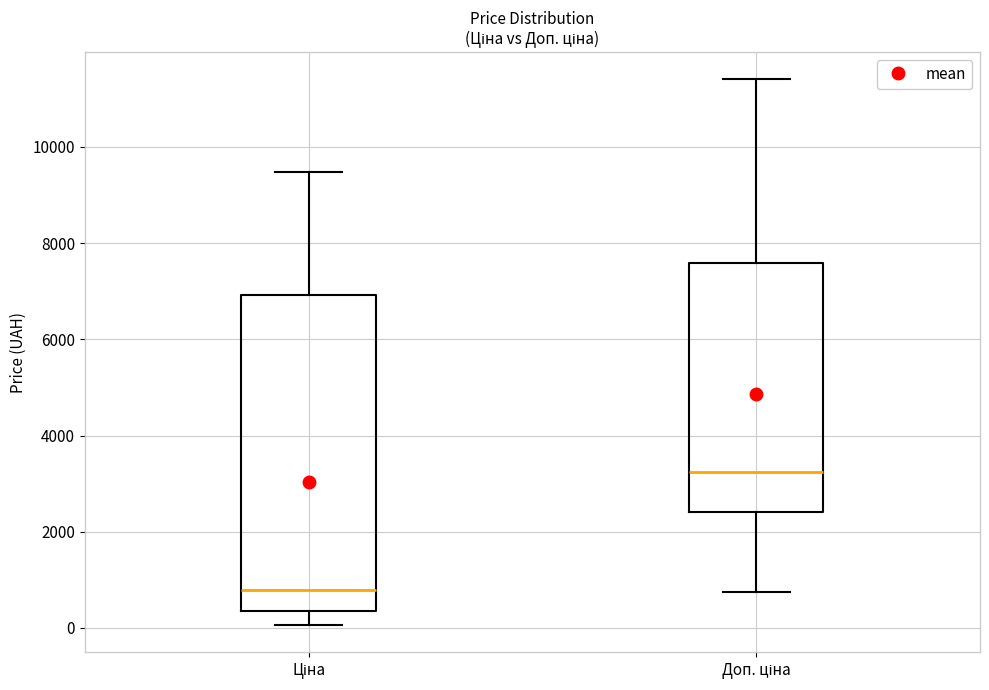

Where does the lower whisker of the box for Ціна end on the y-axis? The values are not printed on the chart, so give them approximately, as read against the axis.

0